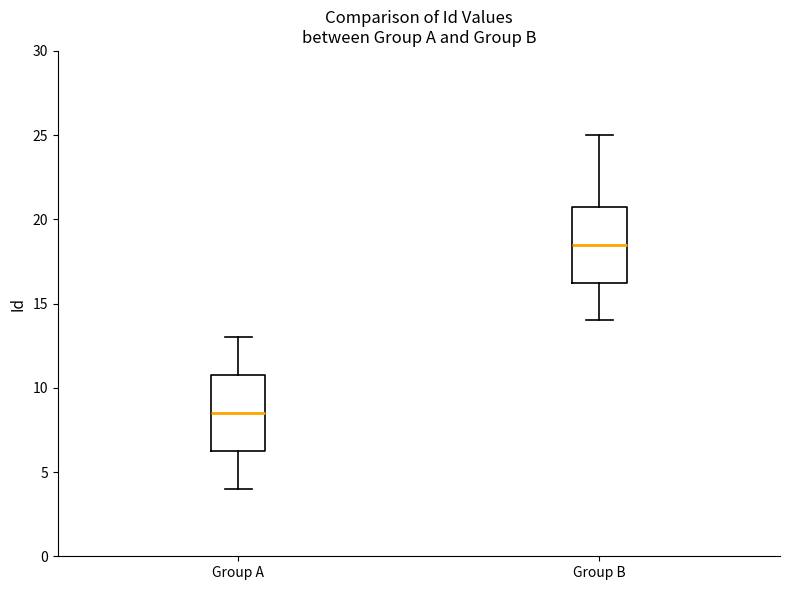

Reading left to right, read every box against the y-axis: the position of its median line, the range the box covers, and the ends of its whiskers. The values are not printed on the chart, so give them approximately, as read against the axis.

Group A: median 8.5, box 6.5 to 11.0, whiskers 4.0 to 13.0
Group B: median 18.5, box 16.5 to 21.0, whiskers 14.0 to 25.0